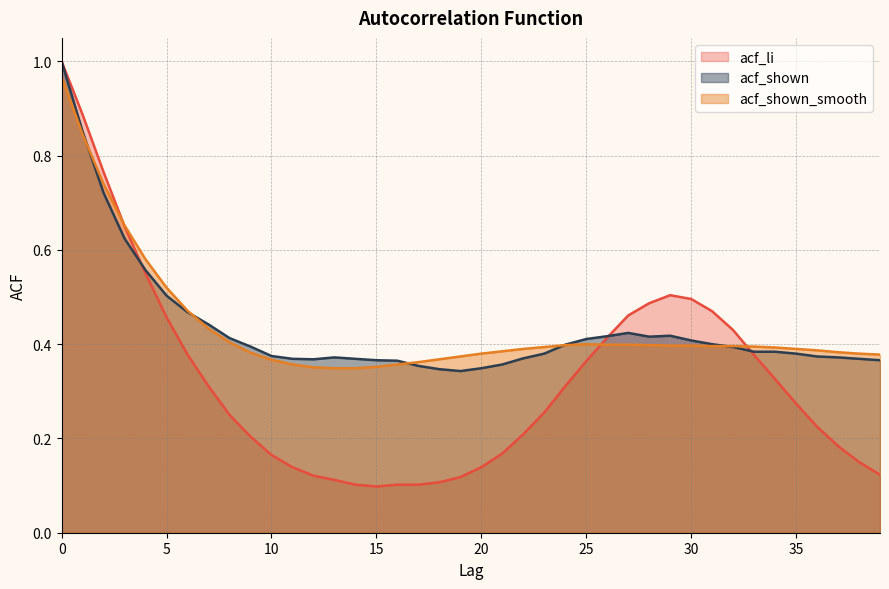

What is the value of the acf_li point at the 31st from the left?

0.5